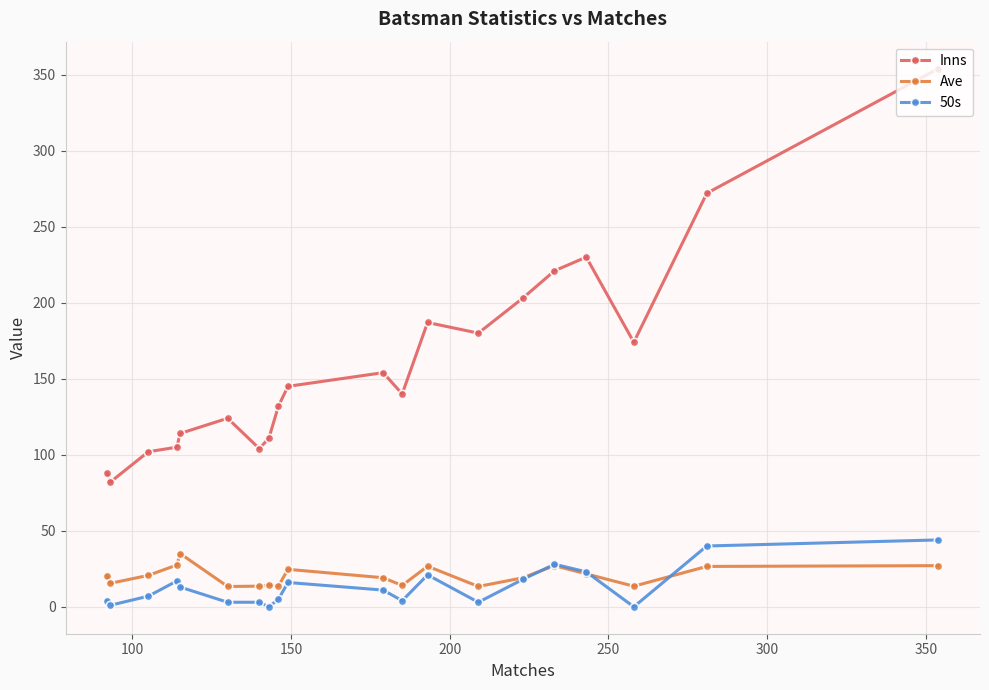

What is the value of the Inns point at the 19th from the left?

272.0